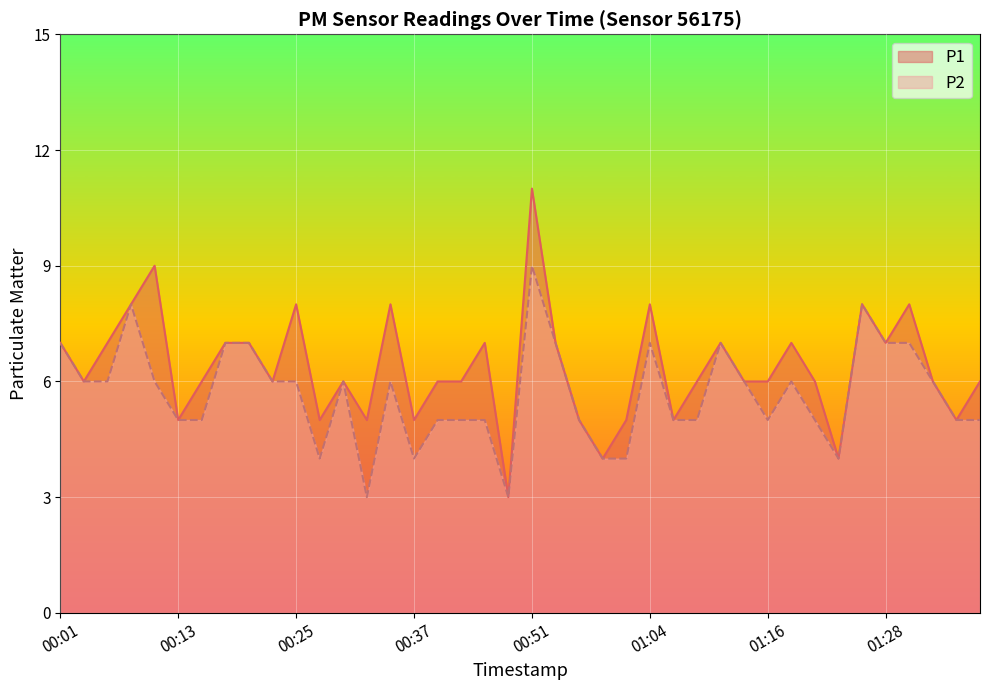

Reading left to right, list all the values displayed in this chart.

P1: 7	6	7	8	9	5	6	7	7	6	8	5	6	5	8	5	6	6	7	3	11	7	5	4	5	8	5	6	7	6	6	7	6	4	8	7	8	6	5	6
P2: 7	6	6	8	6	5	5	7	7	6	6	4	6	3	6	4	5	5	5	3	9	7	5	4	4	7	5	5	7	6	5	6	5	4	8	7	7	6	5	5